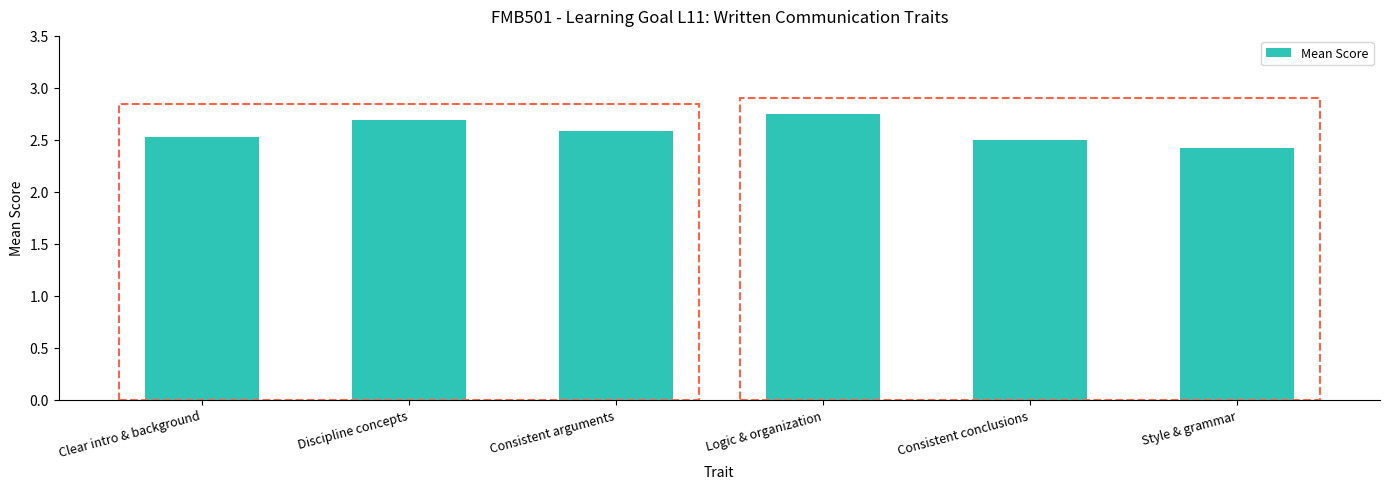

List the labels in order of value, largest first.

Logic & organization, Discipline concepts, Consistent arguments, Clear intro & background, Consistent conclusions, Style & grammar